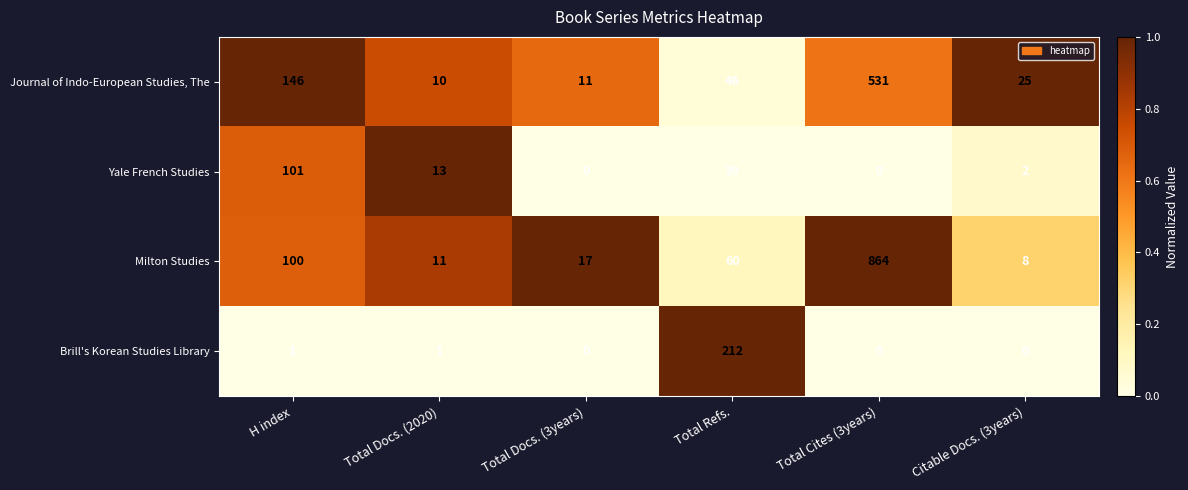

Rank the series by their maximum value, from lowest to highest.

Yale French Studies, Brill's Korean Studies Library, Journal of Indo-European Studies, The, Milton Studies